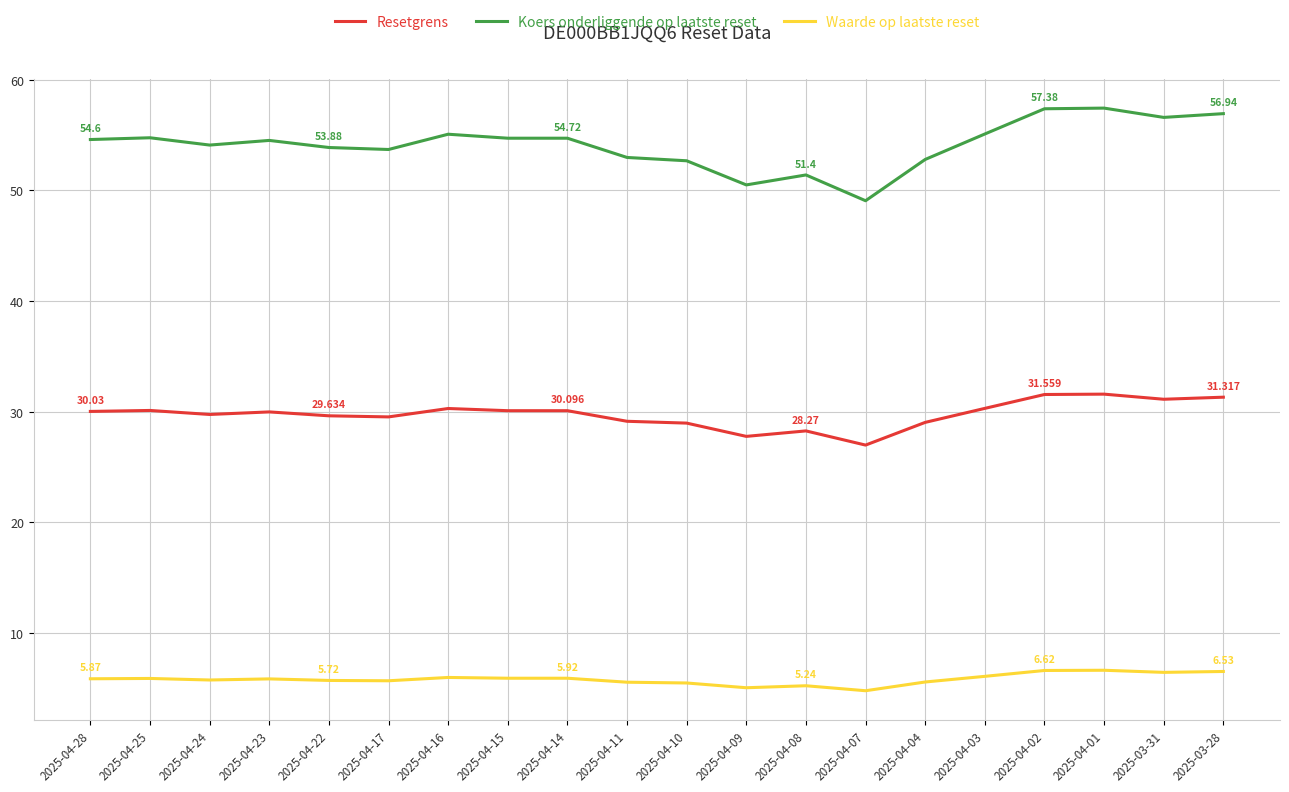

What is the spread (max minus min) of values at 2025-04-09?

45.4